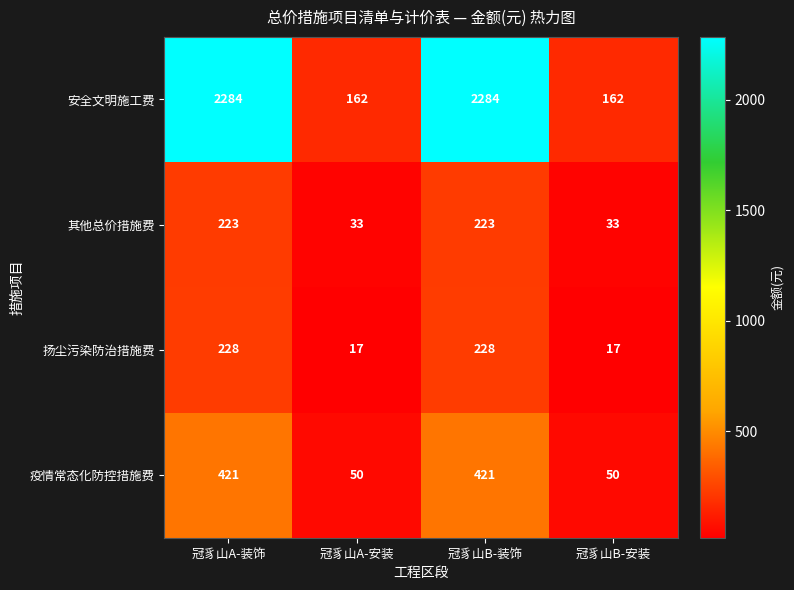

Read the 安全文明施工费 value at 冠豸山A-装饰, to the nearest 50.

2300